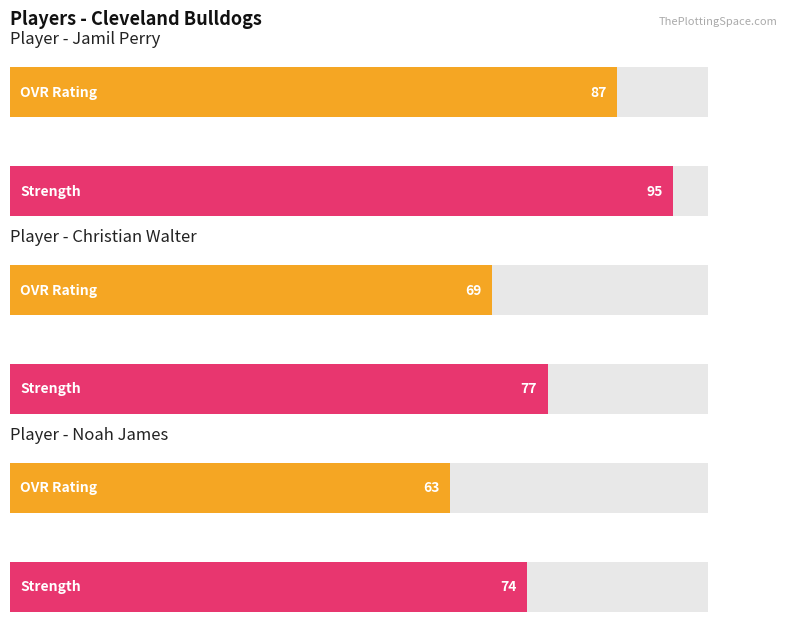

What is the value of the ovr bar at the 1st from the left?

87